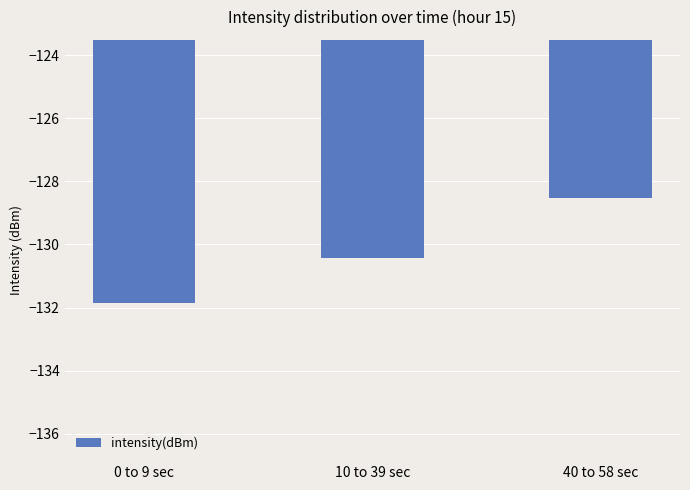

What is the change in value from 0 to 9 sec to 10 to 39 sec?

+1.5